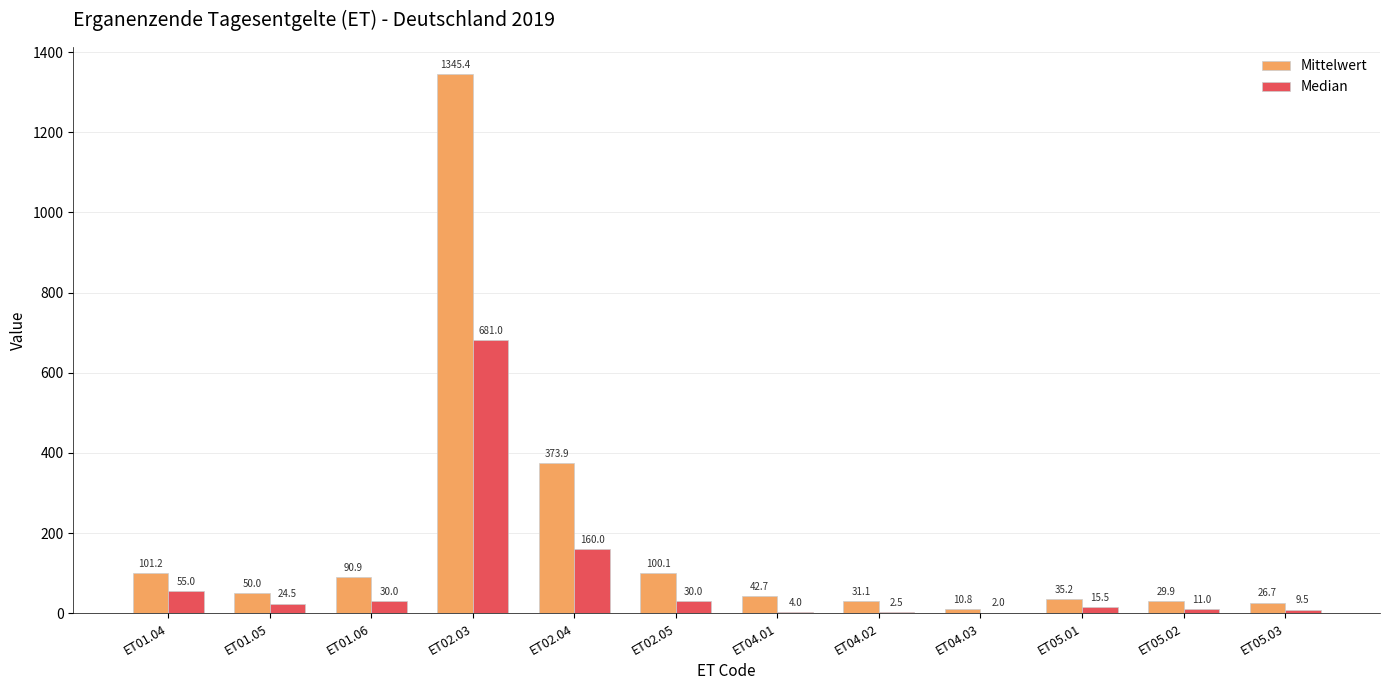

At which label is Mittelwert closest to 678?

ET02.04